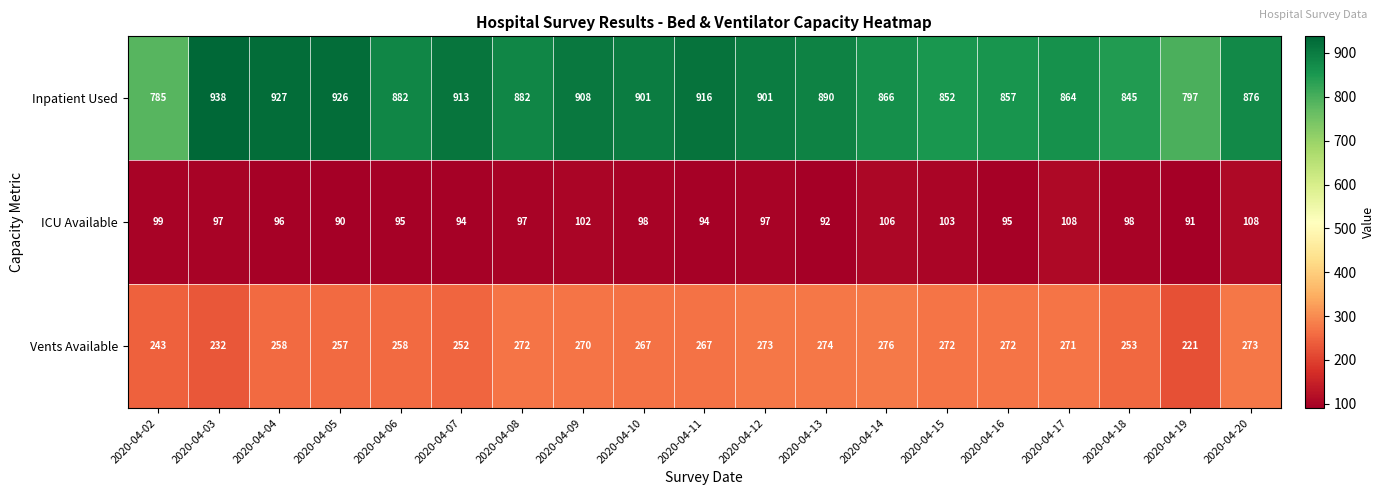

What is the sum of the ICU Available values at 2020-04-07 and 2020-04-05?

184